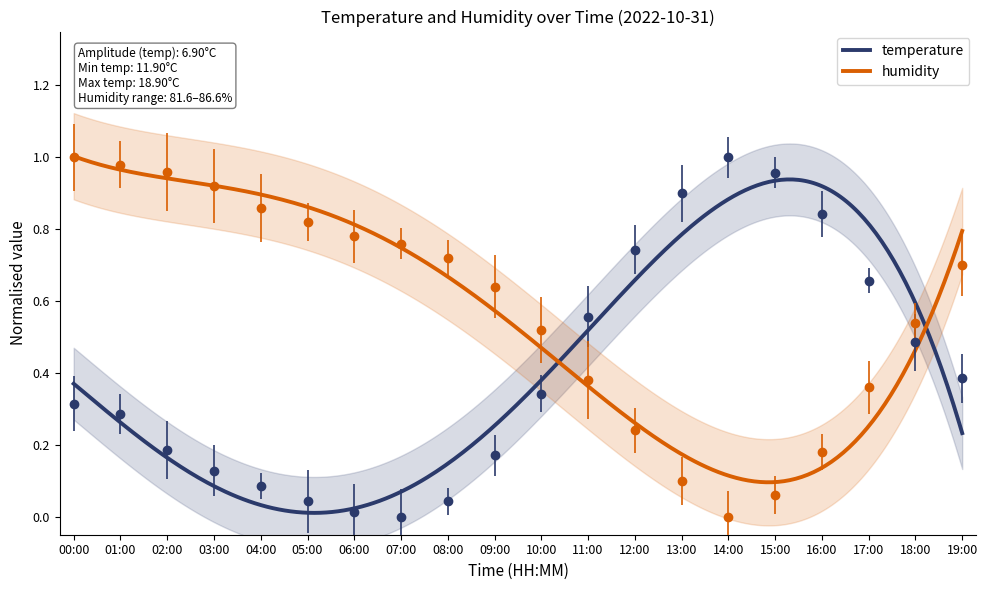

What is the average value of the humidity series?

0.6